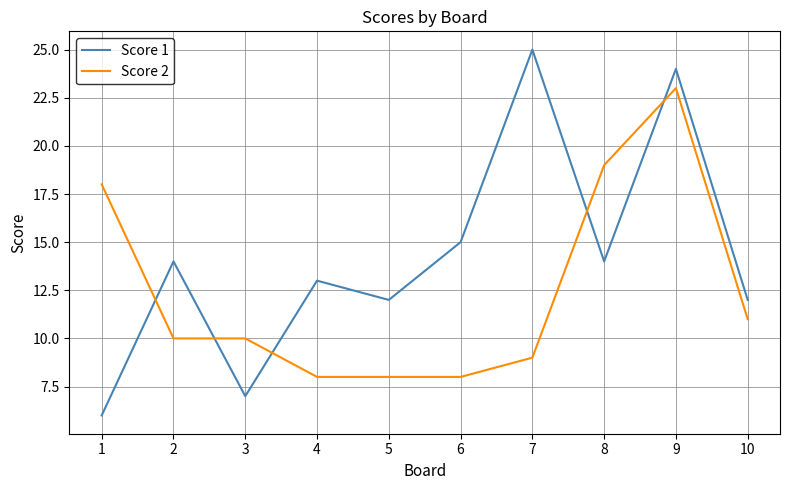

What is the average value of the Score 2 series?

12